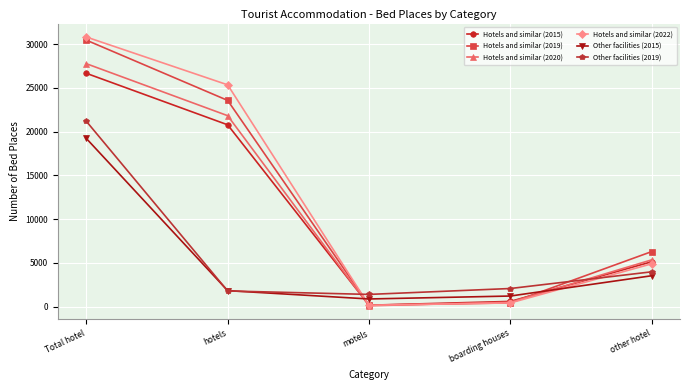

What is the label of the 2nd point from the right?

boarding houses